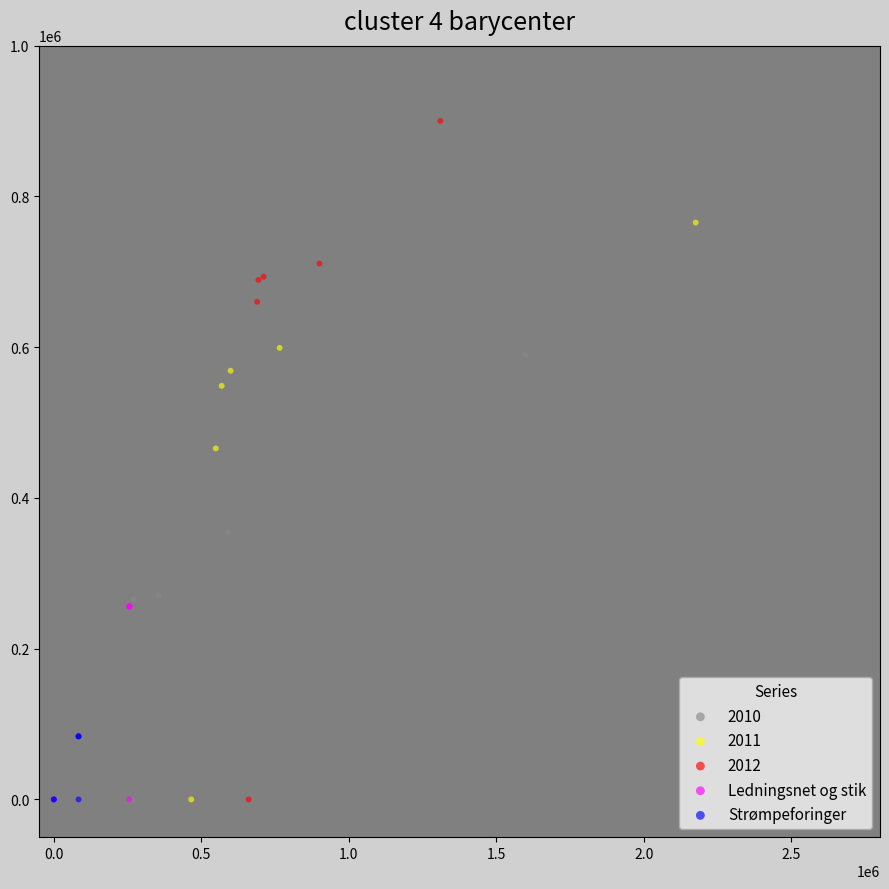

Which series contains the highest Y value?

2012